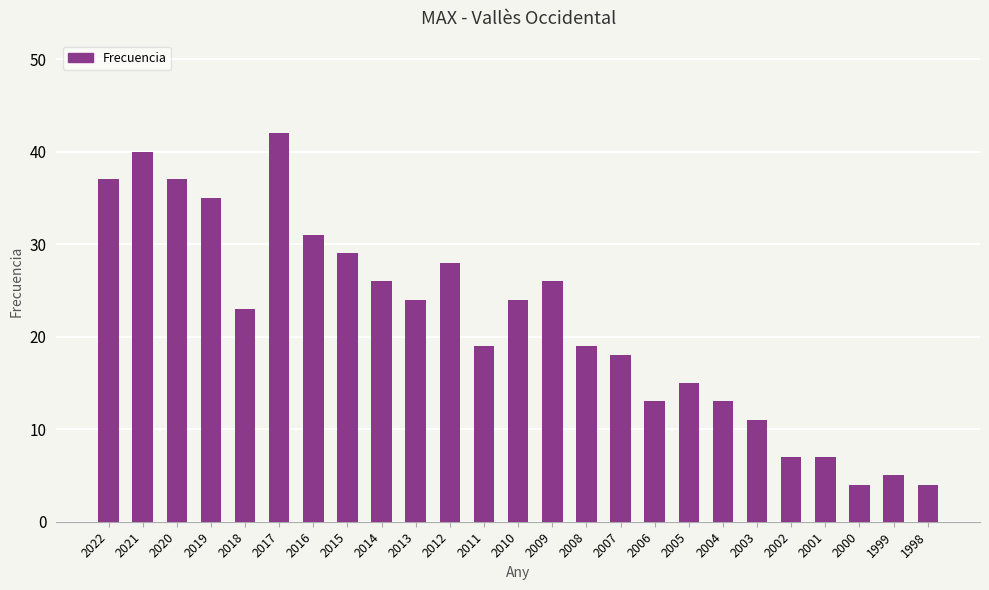

How many bars are there in total?

25